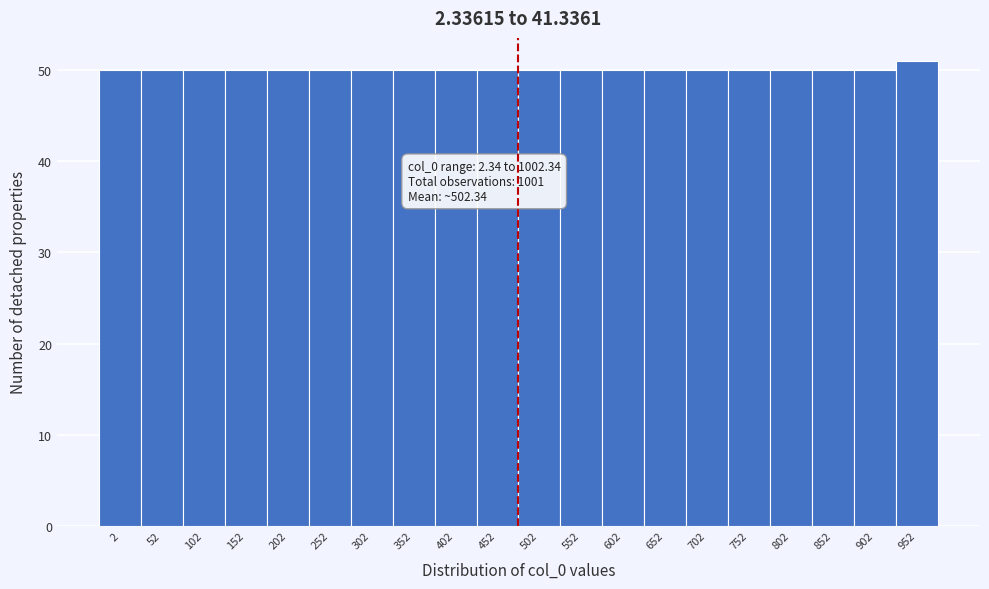

Reading left to right, list all the values displayed in this chart.

50	50	50	50	50	50	50	50	50	50	50	50	50	50	50	50	50	50	50	51